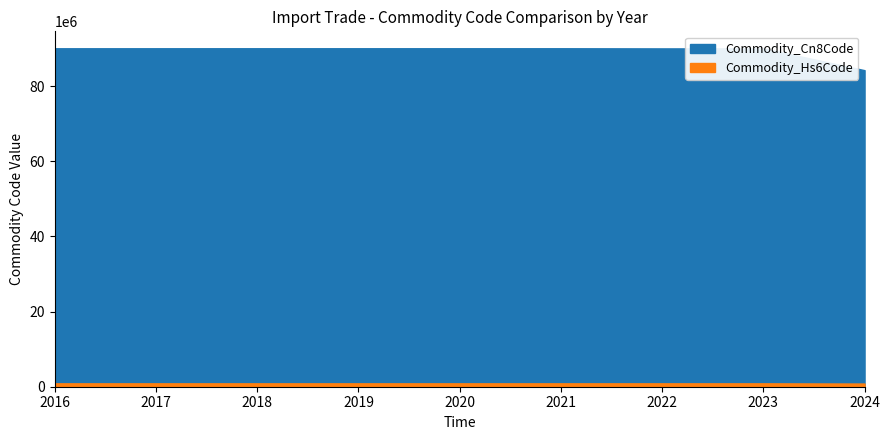

Is it true that Commodity_Cn8Code equals 90011090 at 2017?

True